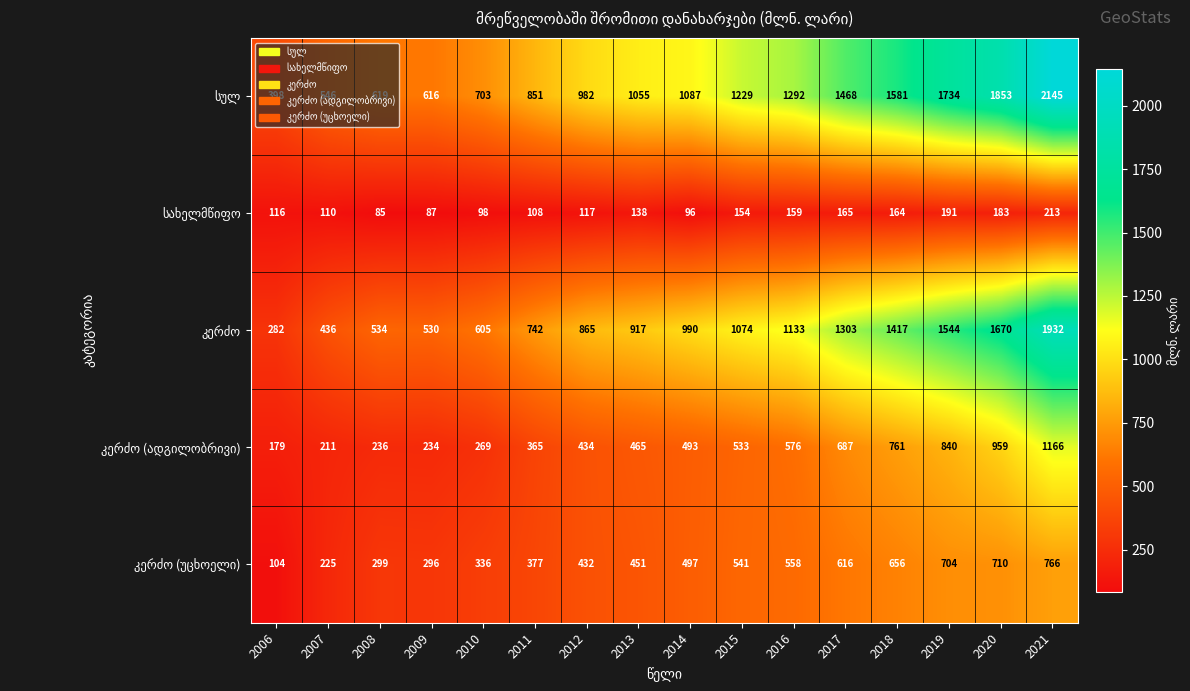

What is the difference between the highest and lowest values at 2015?

1075